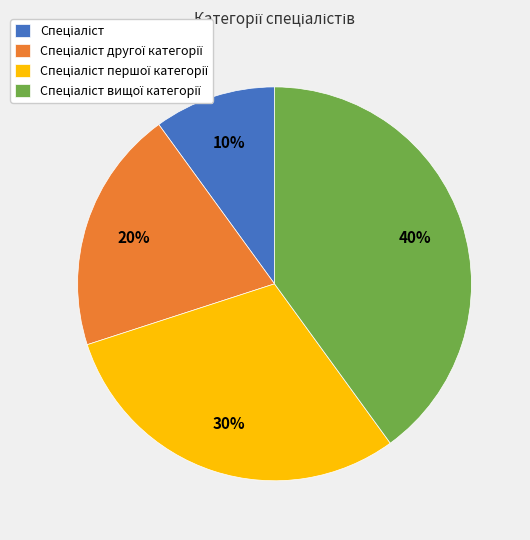

To the nearest percent, what is the difference between the largest and smallest slice percentages?

30%